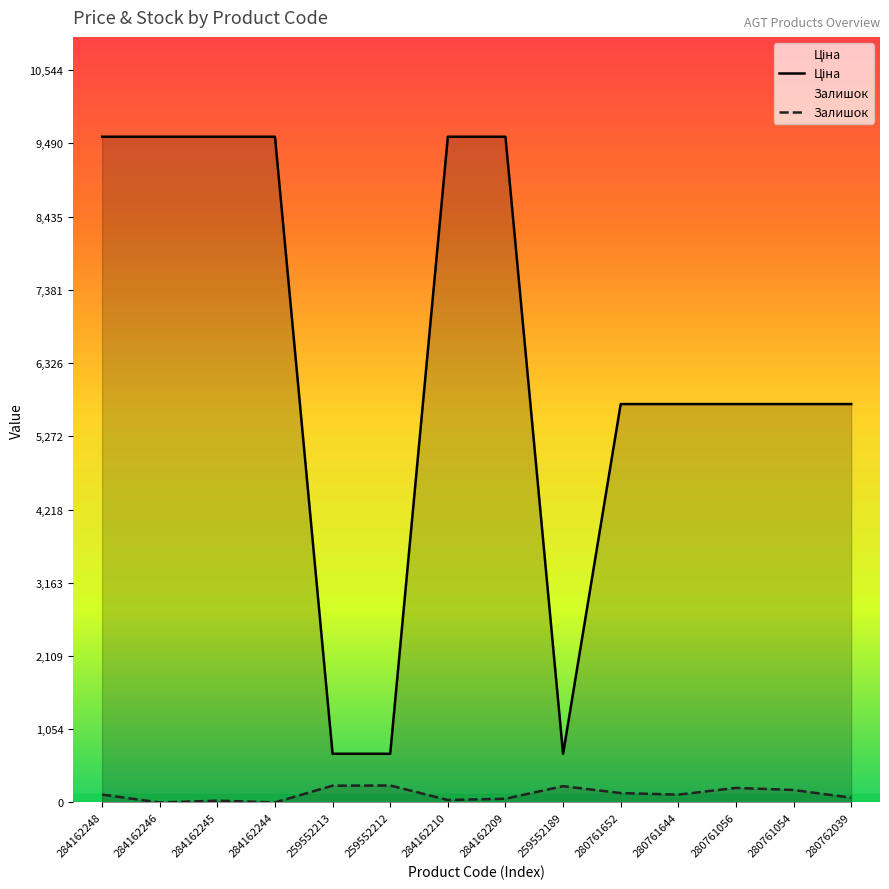

True or false: Ціна and Залишок cross at least once.

False